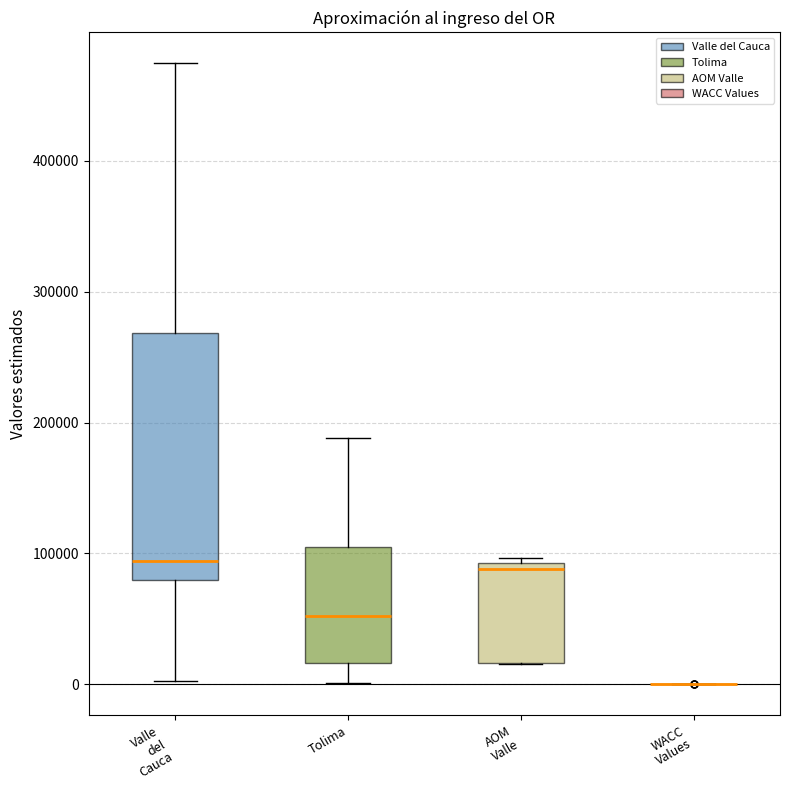

Reading left to right, transcribe this box plot: for each box, give where its median line is, the range the box spans, and where its two whiskers end, as read against the y-axis. The values are not printed on the chart, so give them approximately, as read against the axis.

Valle del Cauca: median 90000, box 80000 to 270000, whiskers 0 to 470000
Tolima: median 50000, box 20000 to 110000, whiskers 0 to 190000
AOM Valle: median 90000 (just below the box's upper edge), box 20000 to 90000, whiskers 20000 to 100000
WACC Values: box collapsed to a line at 0, whiskers 0 to 0